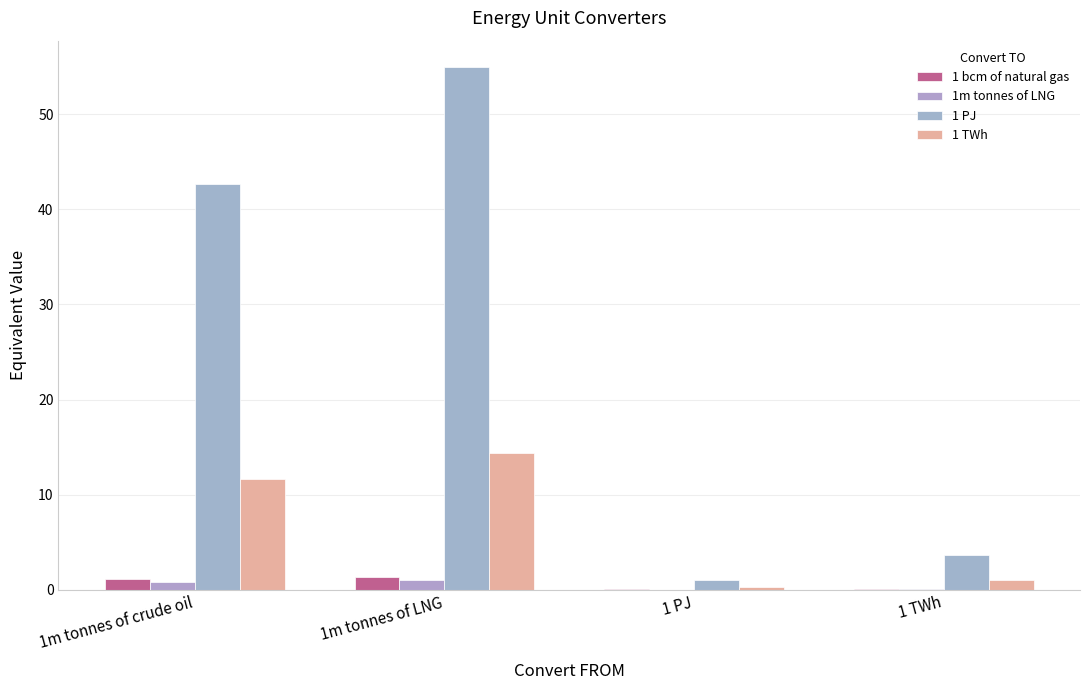

What are all the series names shown in the legend?

1 bcm of natural gas, 1m tonnes of LNG, 1 PJ, 1 TWh